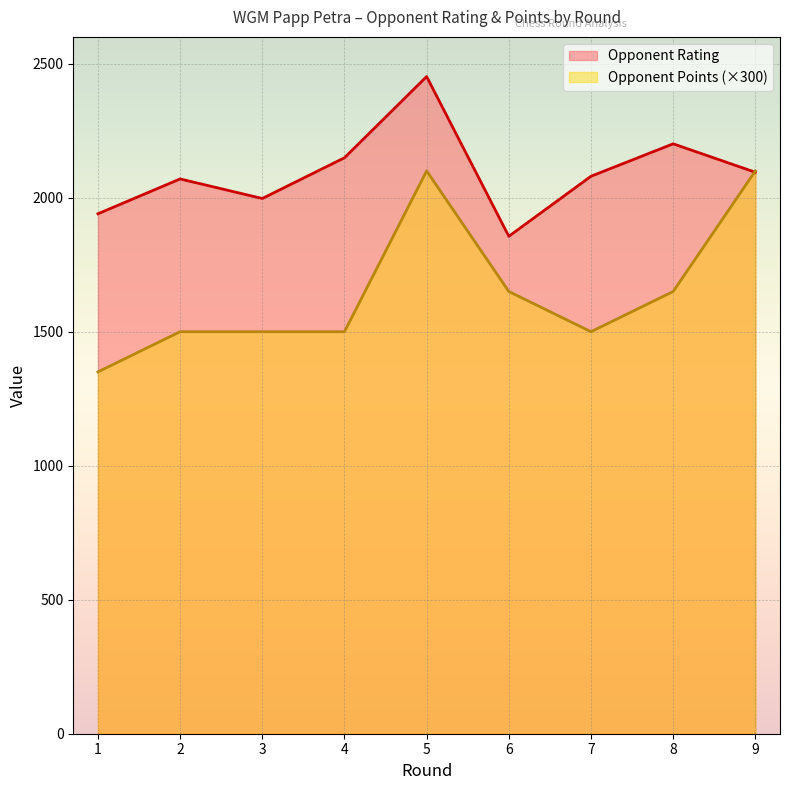

How many times do Opponent Rating and Opponent Points cross each other?

1